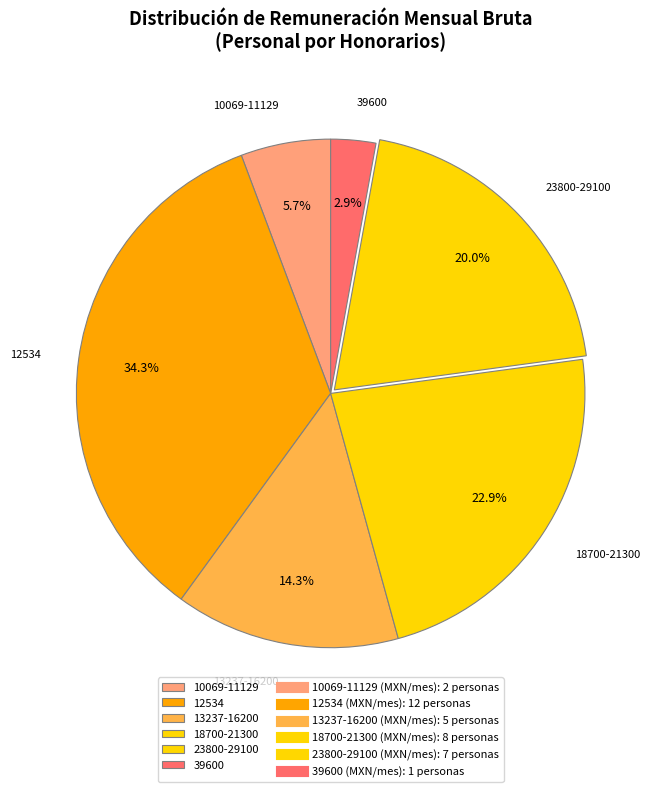

How many segments does this pie chart have?

6